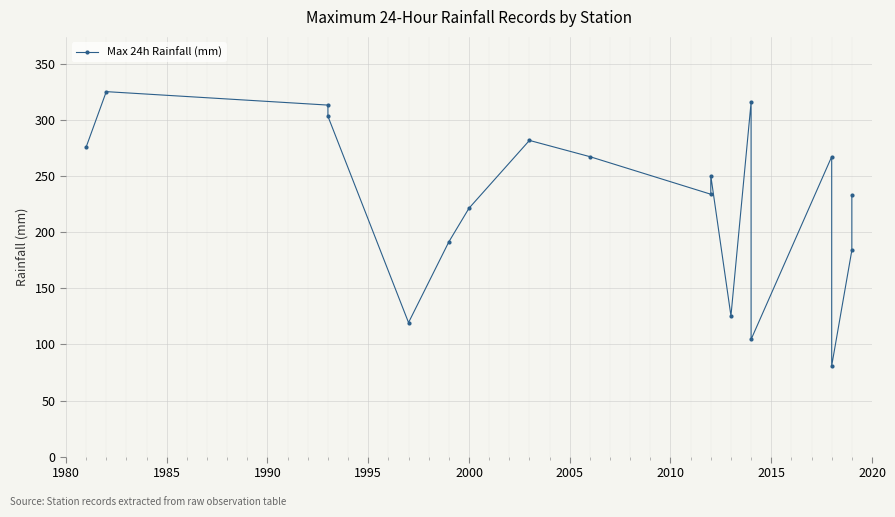

The chart shows a value of 92.4 at 1975. True or false?

False